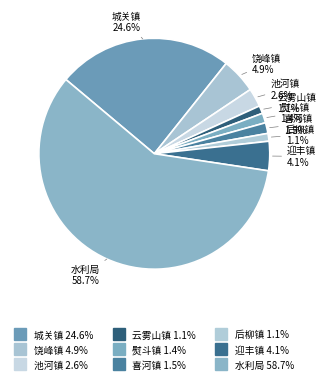

Which slice is the smallest?

云雾山镇